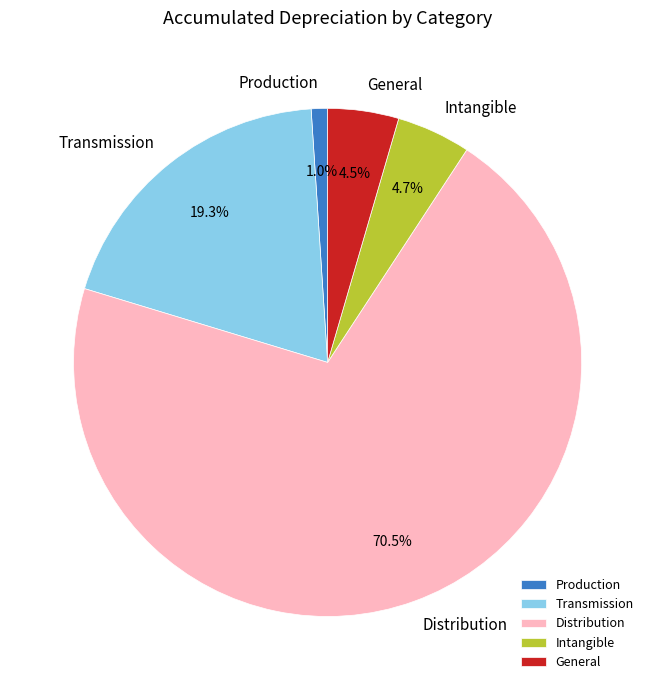

Approximately how many times larger is the value at Distribution compared to Transmission?

3.7